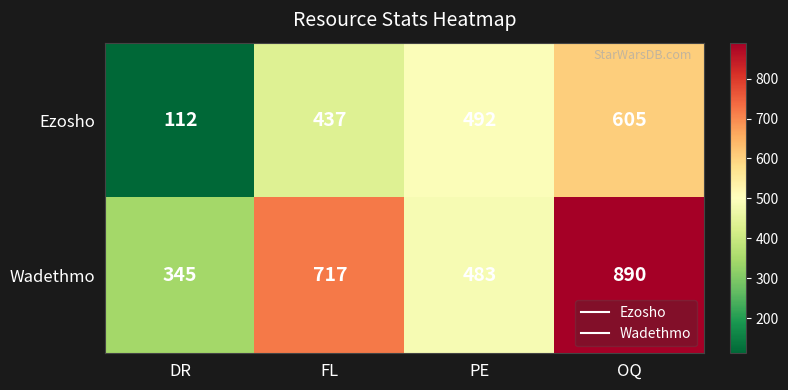

True or false: Ezosho has a value of 112 at DR.

True